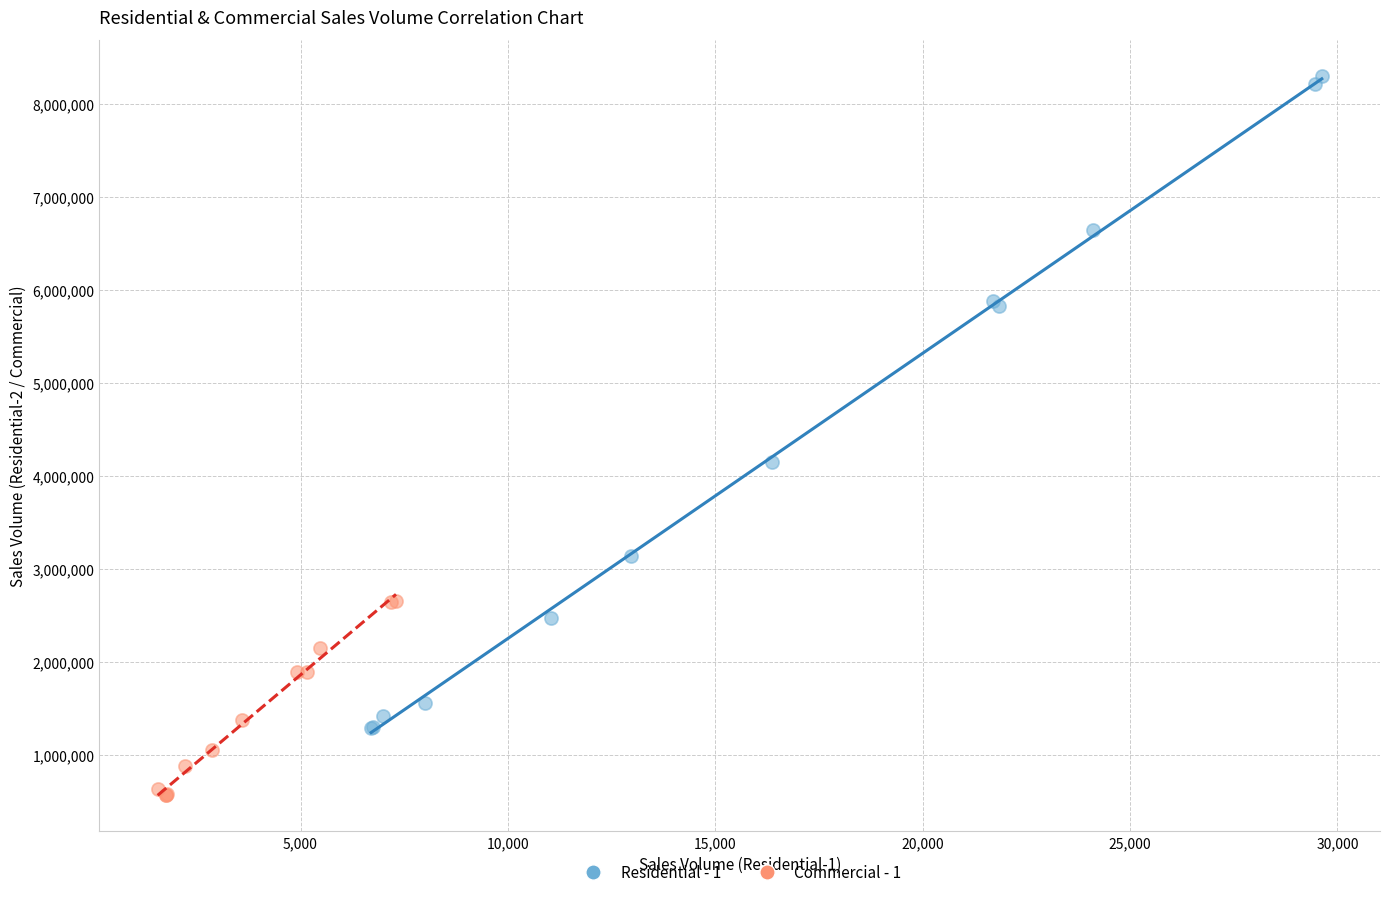

Which series reaches the minimum Y coordinate?

Commercial - 1